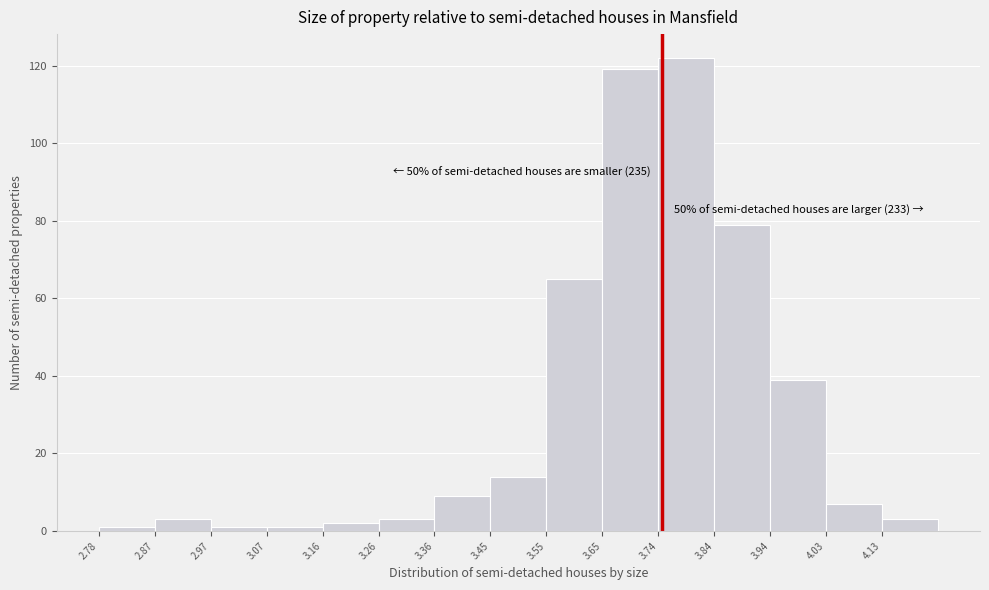

Which range on the x-axis has the tallest bar?

3.74 to 3.84